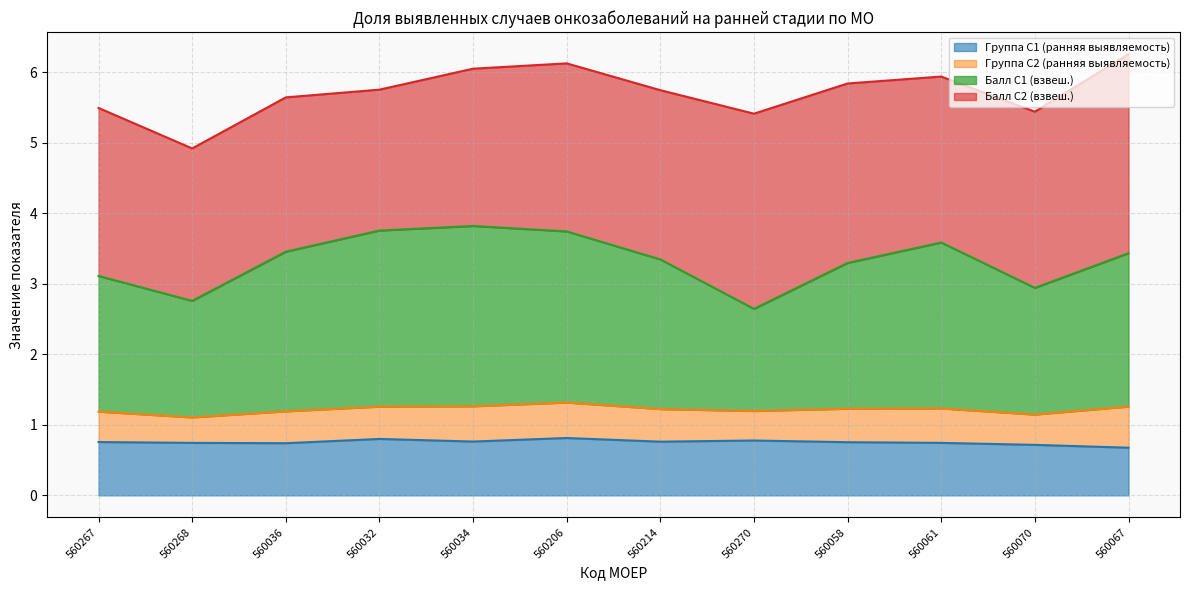

Where is the first local maximum for Балл С1 (взвеш.)?

560034